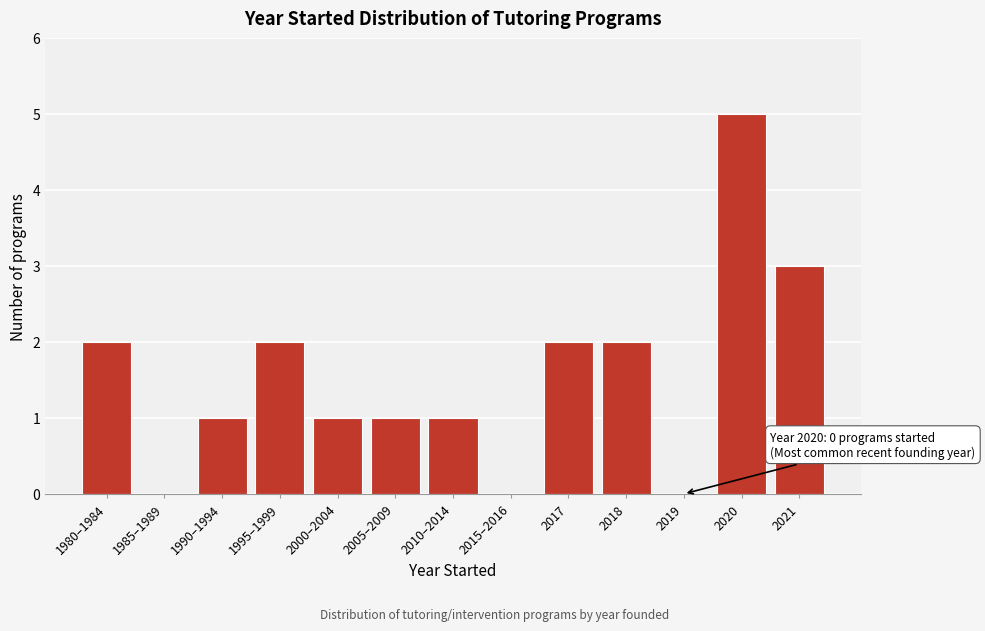

Reading left to right, what are all the values shown in this chart?

1980–1984=2	1985–1989=0	1990–1994=1	1995–1999=2	2000–2004=1	2005–2009=1	2010–2014=1	2015–2016=0	2017=2	2018=2	2019=0	2020=5	2021=3